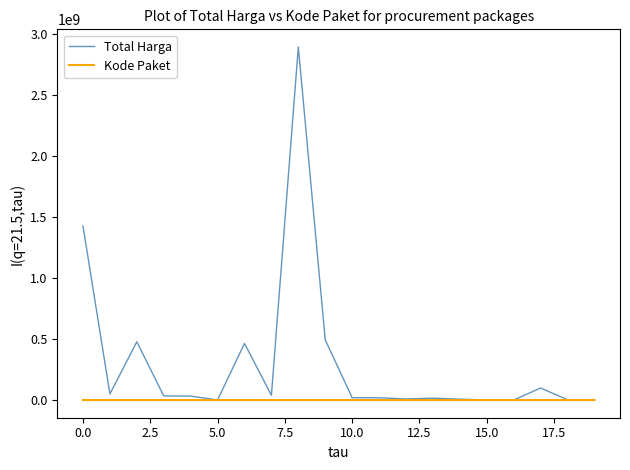

Rank the series by their average value, from lowest to highest.

Kode Paket, Total Harga